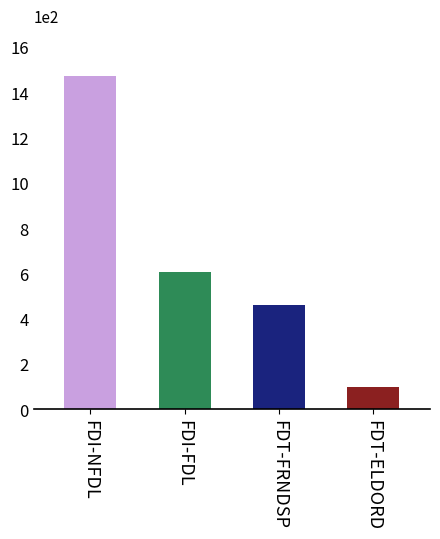

The value at FDI-FDL is 606. True or false?

True